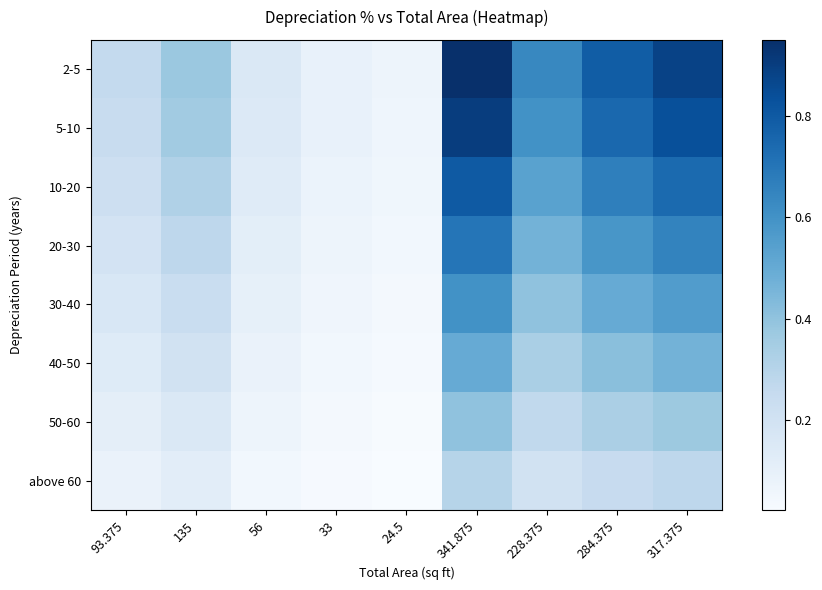

What is the difference between the highest and lowest values at 228.375?

0.4